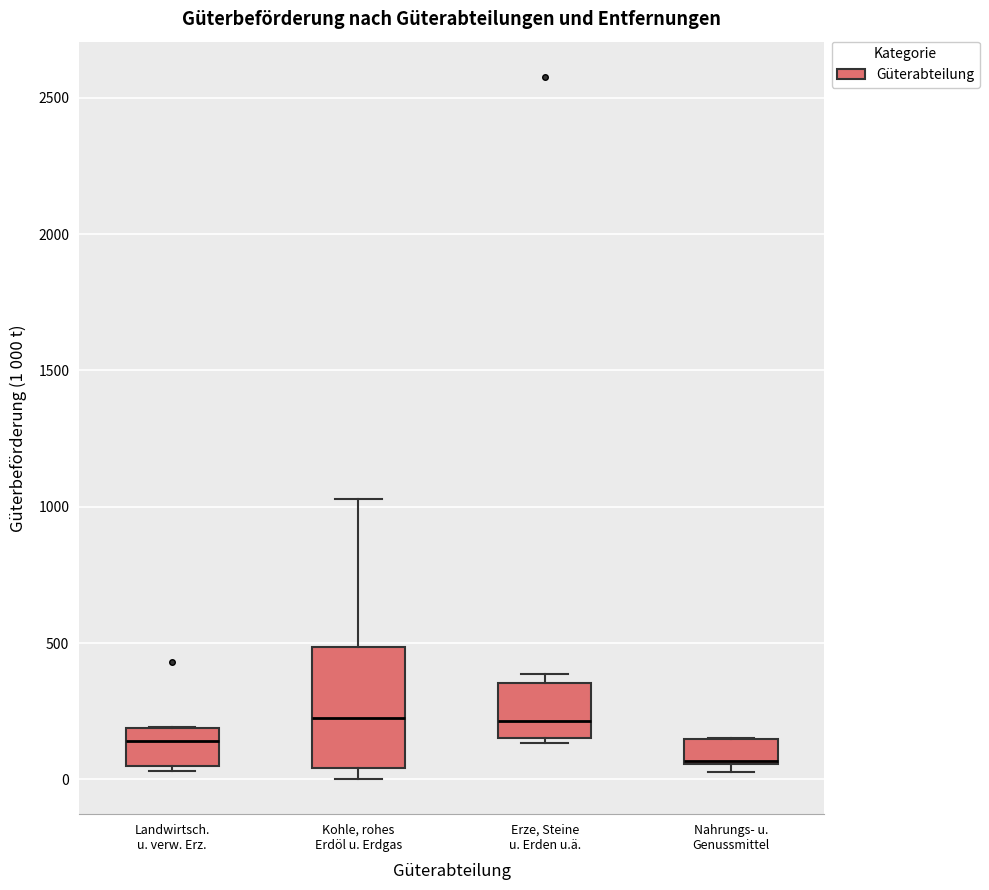

Where is the upper edge of the box for Nahrungs- u. Genussmittel on the y-axis? The values are not printed on the chart, so give them approximately, as read against the axis.

150